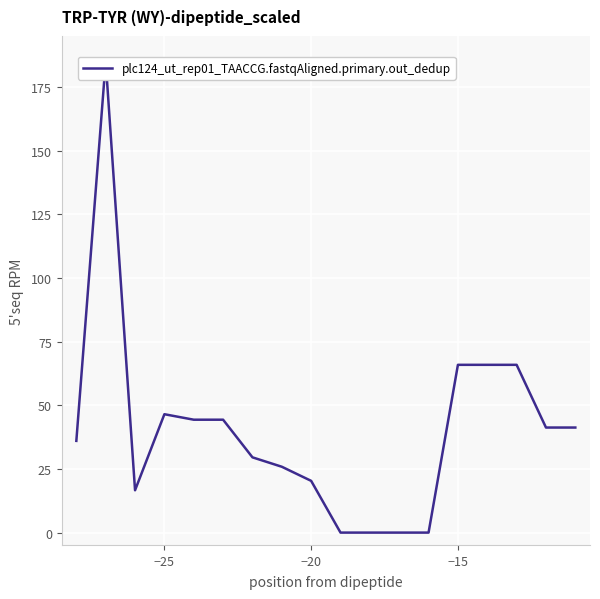

How many series are shown in this chart?

1